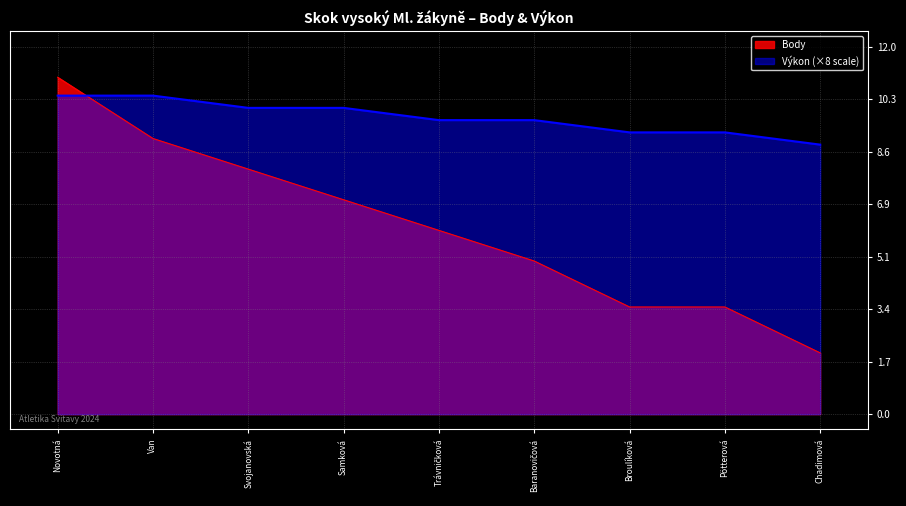

Count the number of categories in the chart.

9